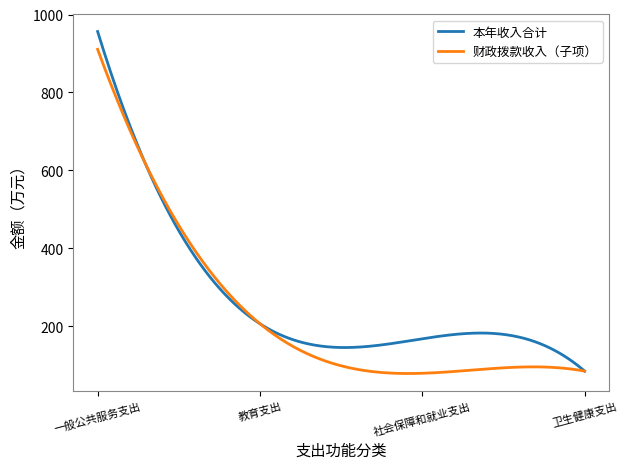

List the series in order of their overall mean, lowest first.

财政拨款收入（子项）, 本年收入合计